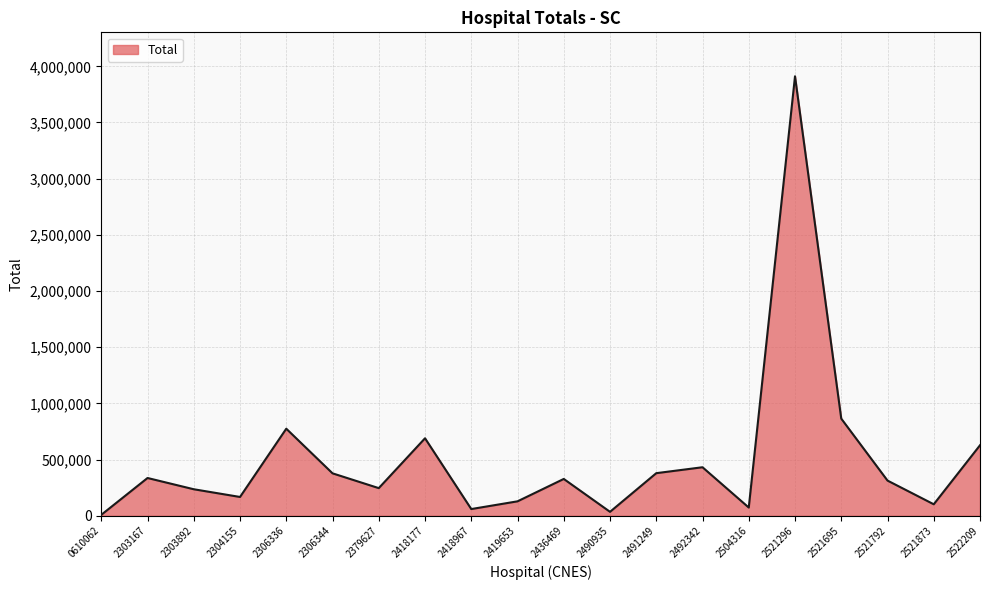

Does the chart display data point markers on the line(s)?

No